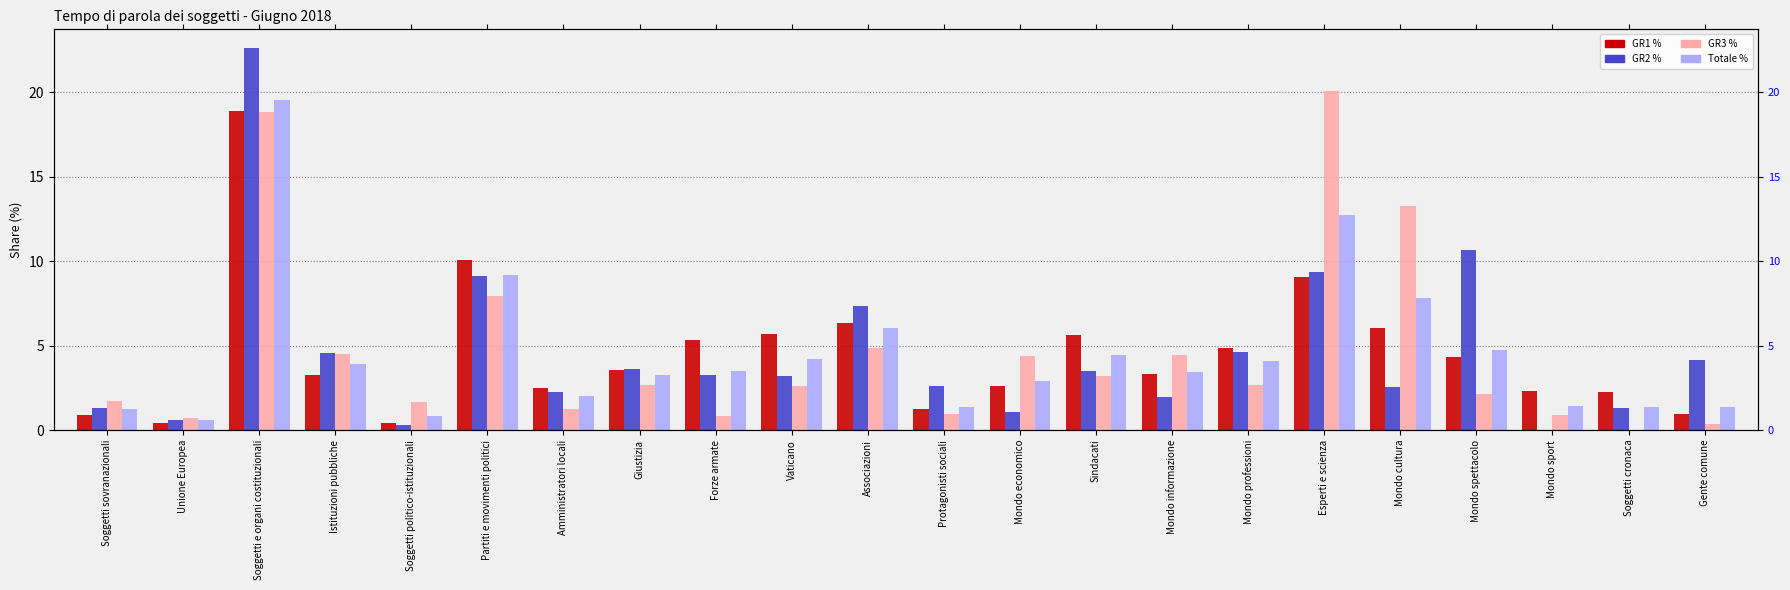

Which category has the lowest value in the GR2 % series?

Mondo sport